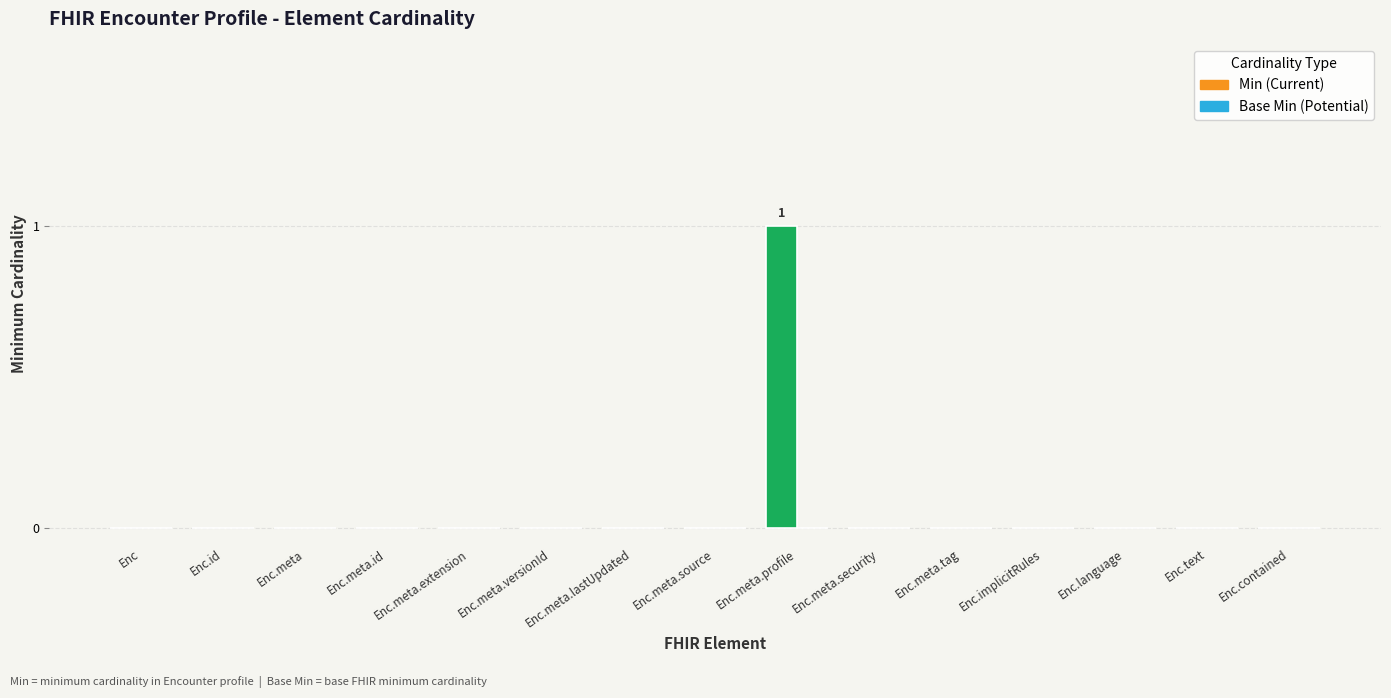

How many data points does each series have?

15